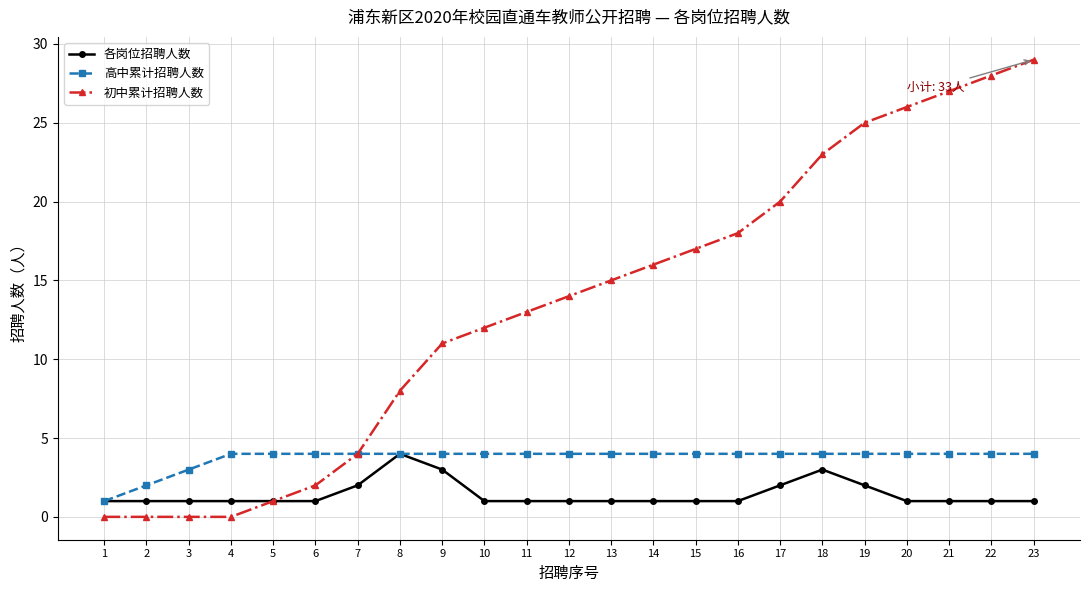

Reading left to right, list all the values displayed in this chart.

各岗位招聘人数: 1	1	1	1	1	1	2	4	3	1	1	1	1	1	1	1	2	3	2	1	1	1	1
高中累计招聘人数: 1	2	3	4	4	4	4	4	4	4	4	4	4	4	4	4	4	4	4	4	4	4	4
初中累计招聘人数: 0	0	0	0	1	2	4	8	11	12	13	14	15	16	17	18	20	23	25	26	27	28	29